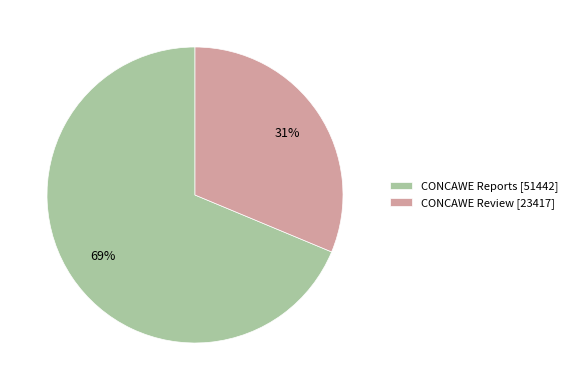

Does CONCAWE Reports account for over 50% of the chart?

Yes